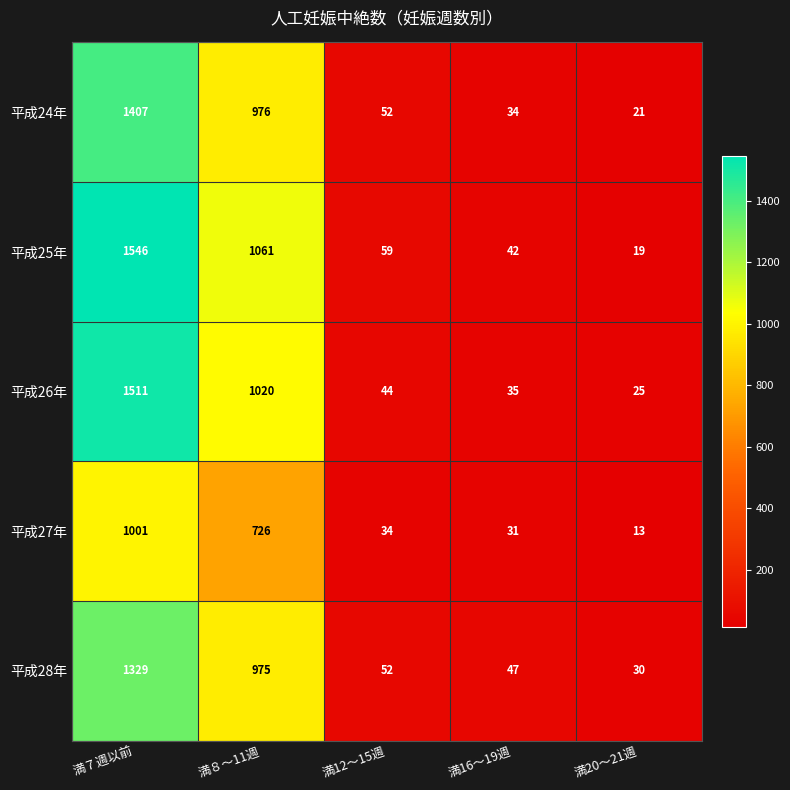

Rank the series at 満20～21週 from highest to lowest value.

平成28年, 平成26年, 平成24年, 平成25年, 平成27年